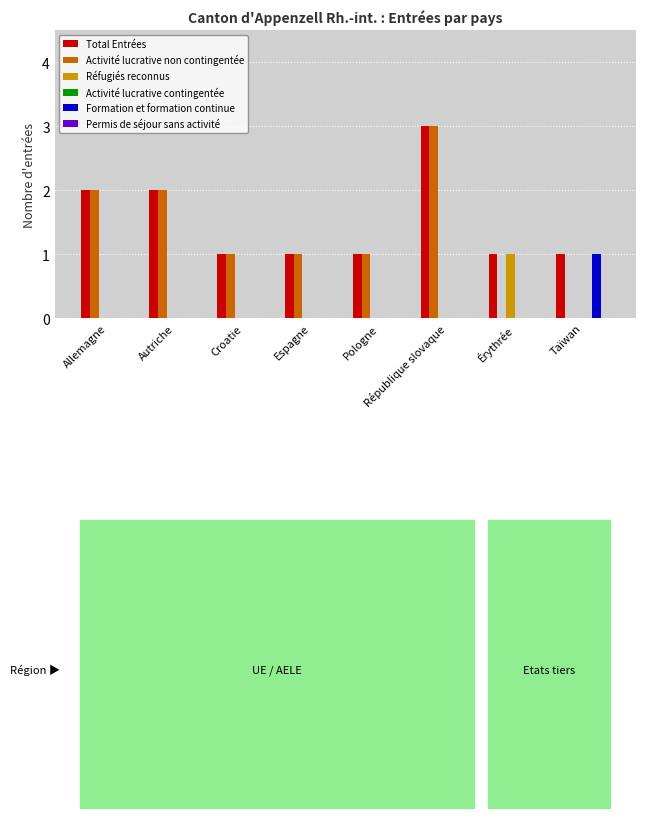

How many categories are shown in the chart?

8